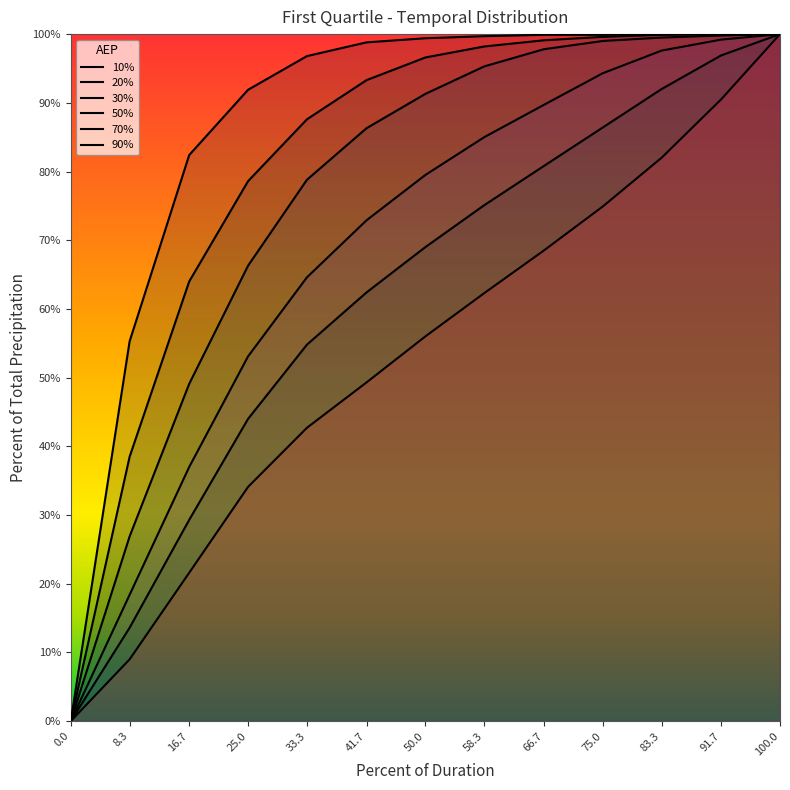

What position from the right is 16.7?

11